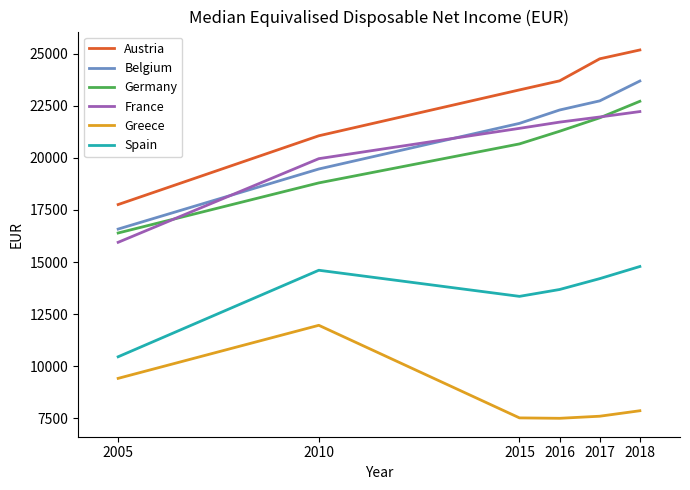

True or false: Belgium and Spain intersect in this chart.

False